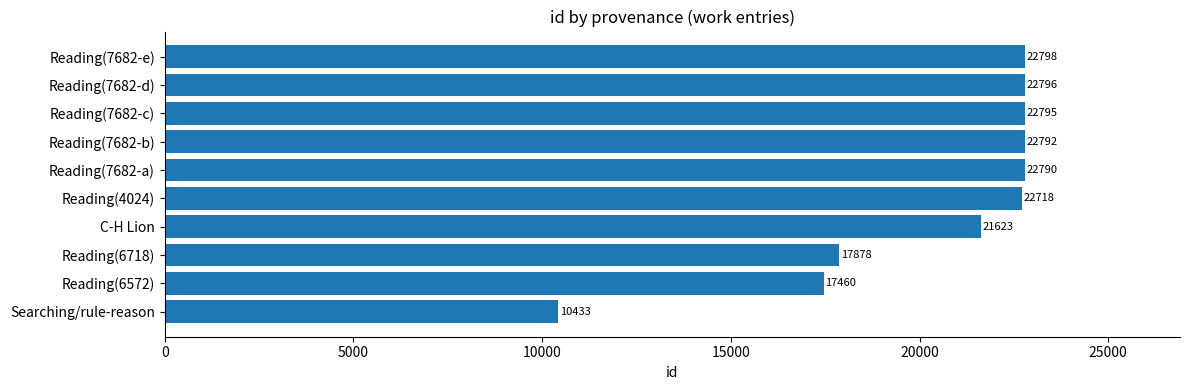

Are the bars horizontal?

Yes